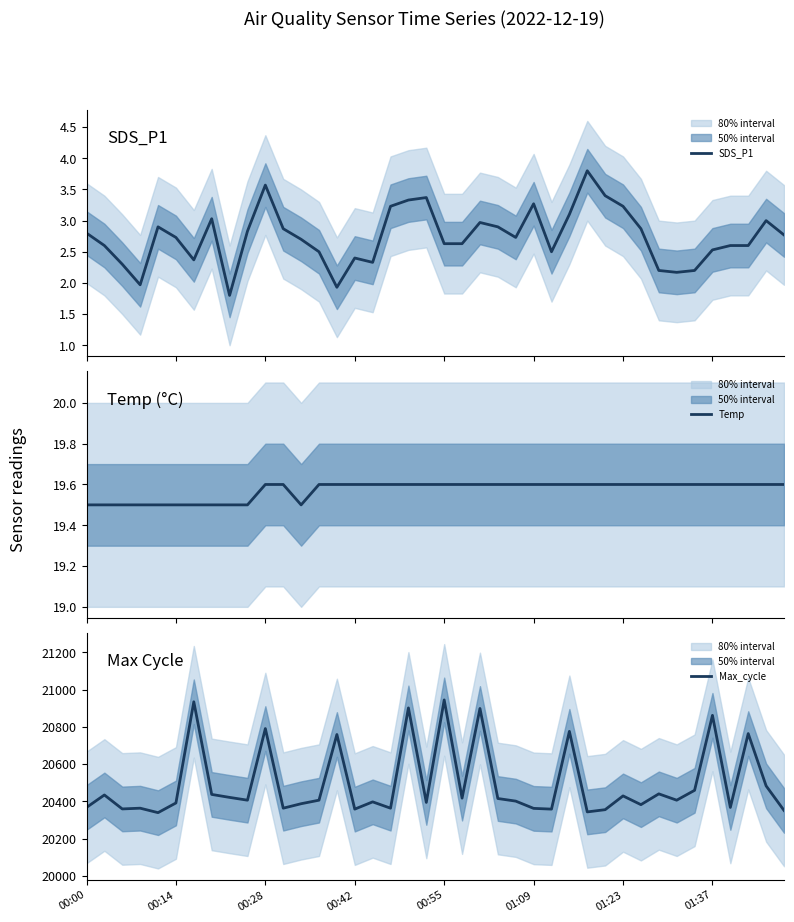

In Max_cycle, how many points are higher than both neighbors (excluding endpoints)?

14